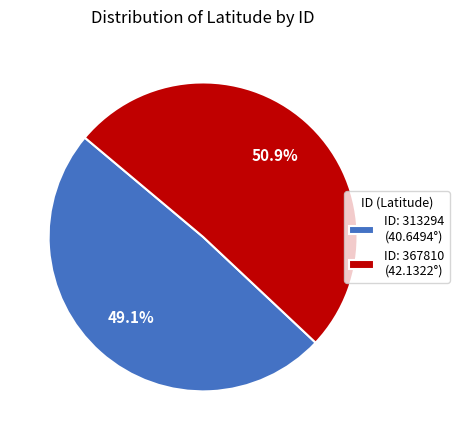

Which category has the smallest portion of the pie?

ID: 313294 (40.6494°)